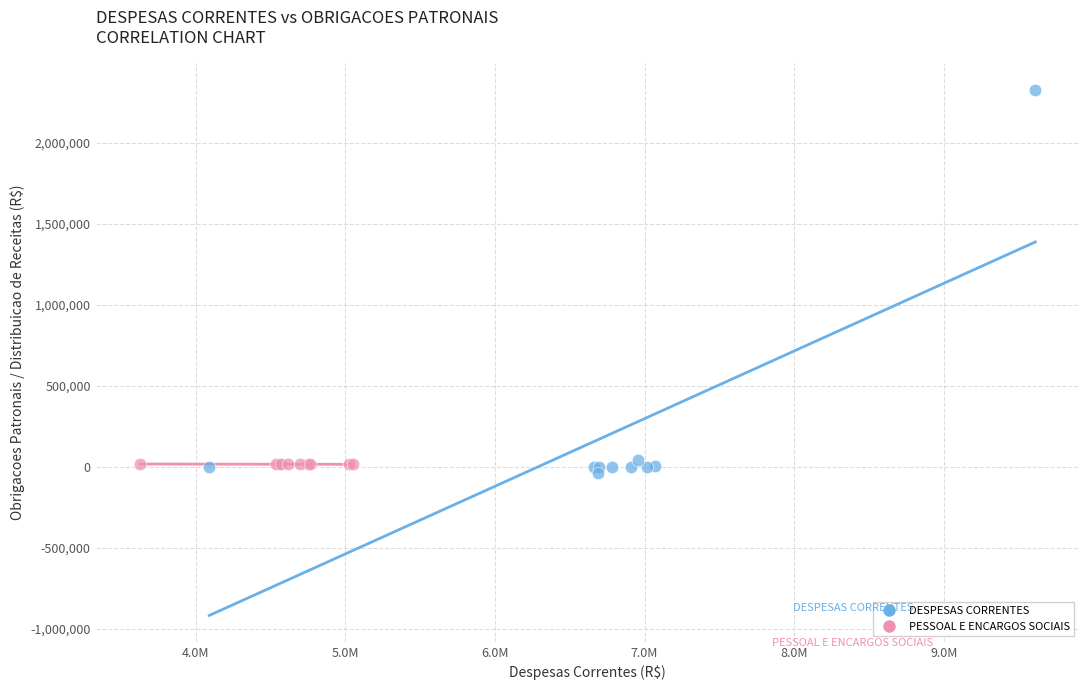

Which series contains the highest Y value?

DESPESAS CORRENTES